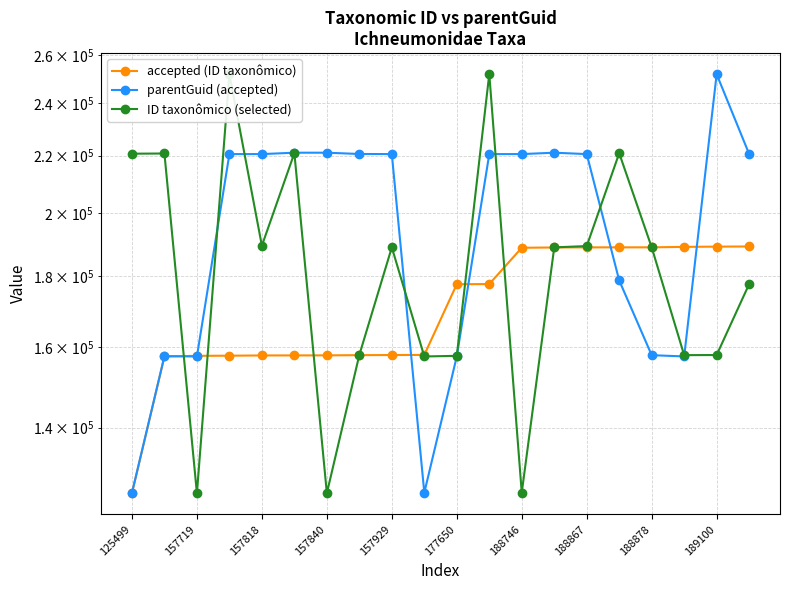

What is the difference between the accepted (ID taxonômico) values at 157818 and 177650?

19832